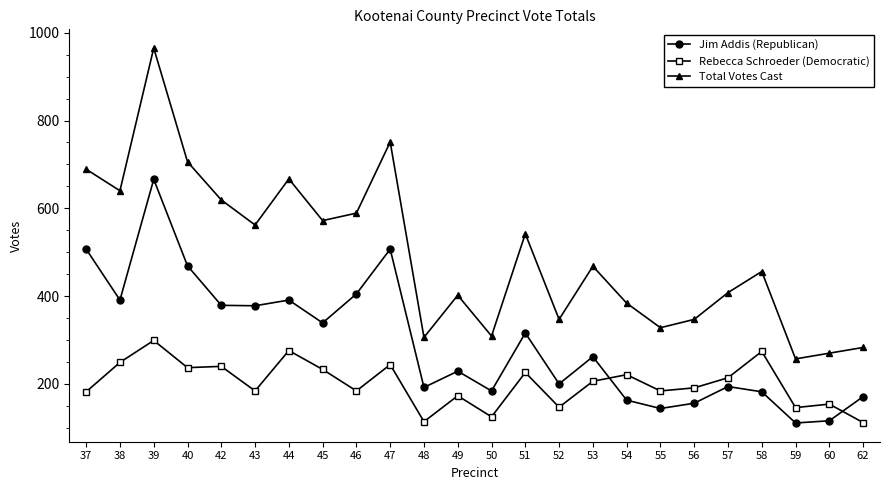

Between 38 and 60, which series saw the biggest shift?

Total Votes Cast